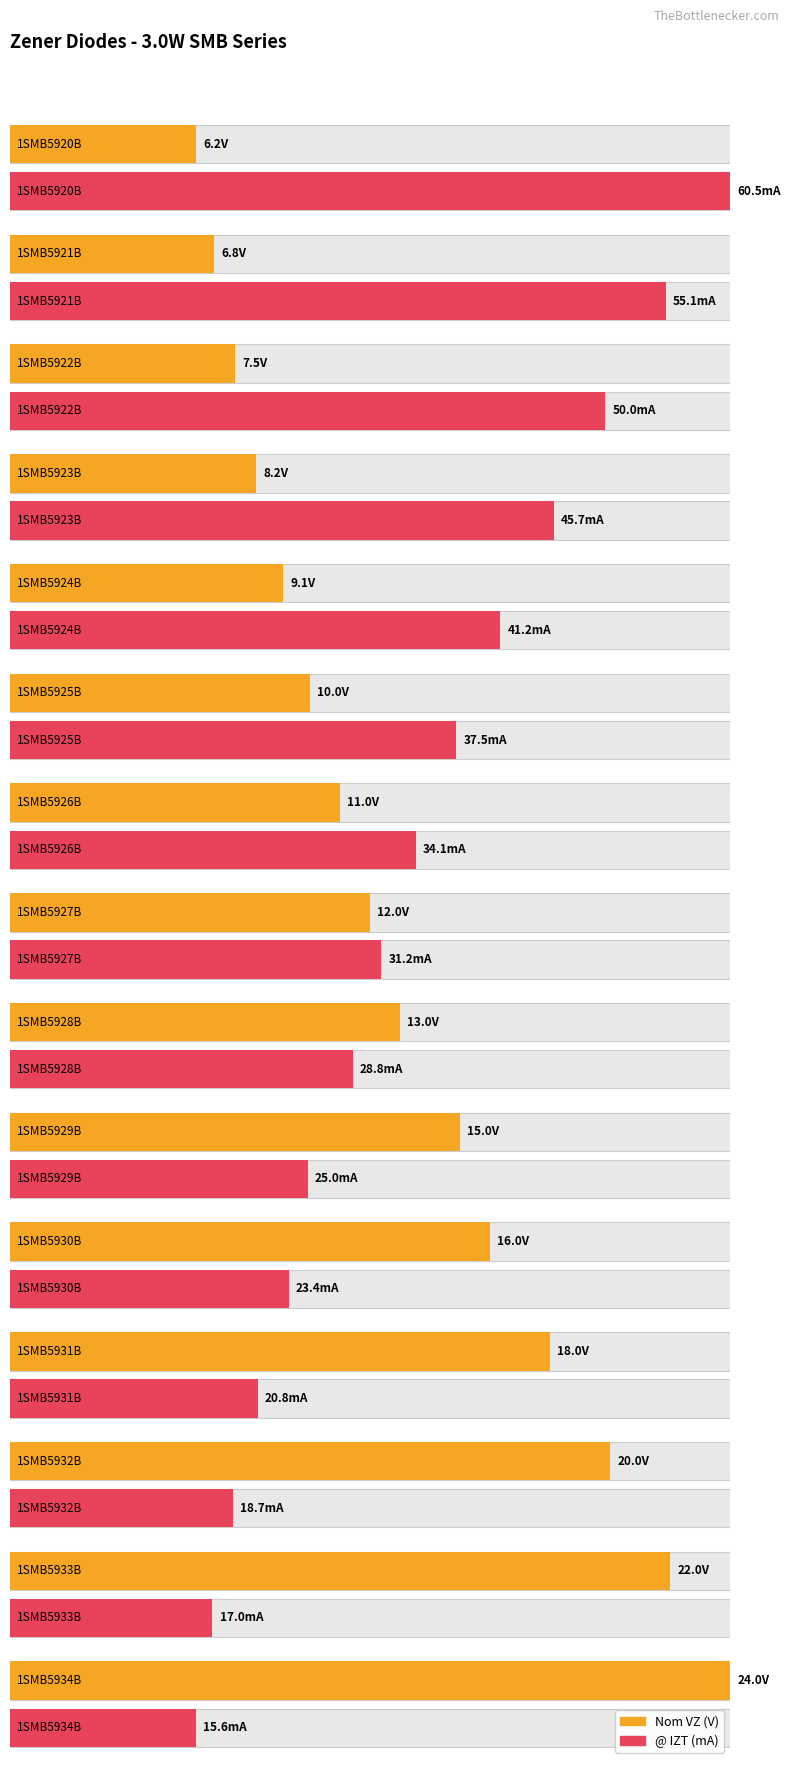

What is the label of the 3rd bar from the left?

1SMB5922B